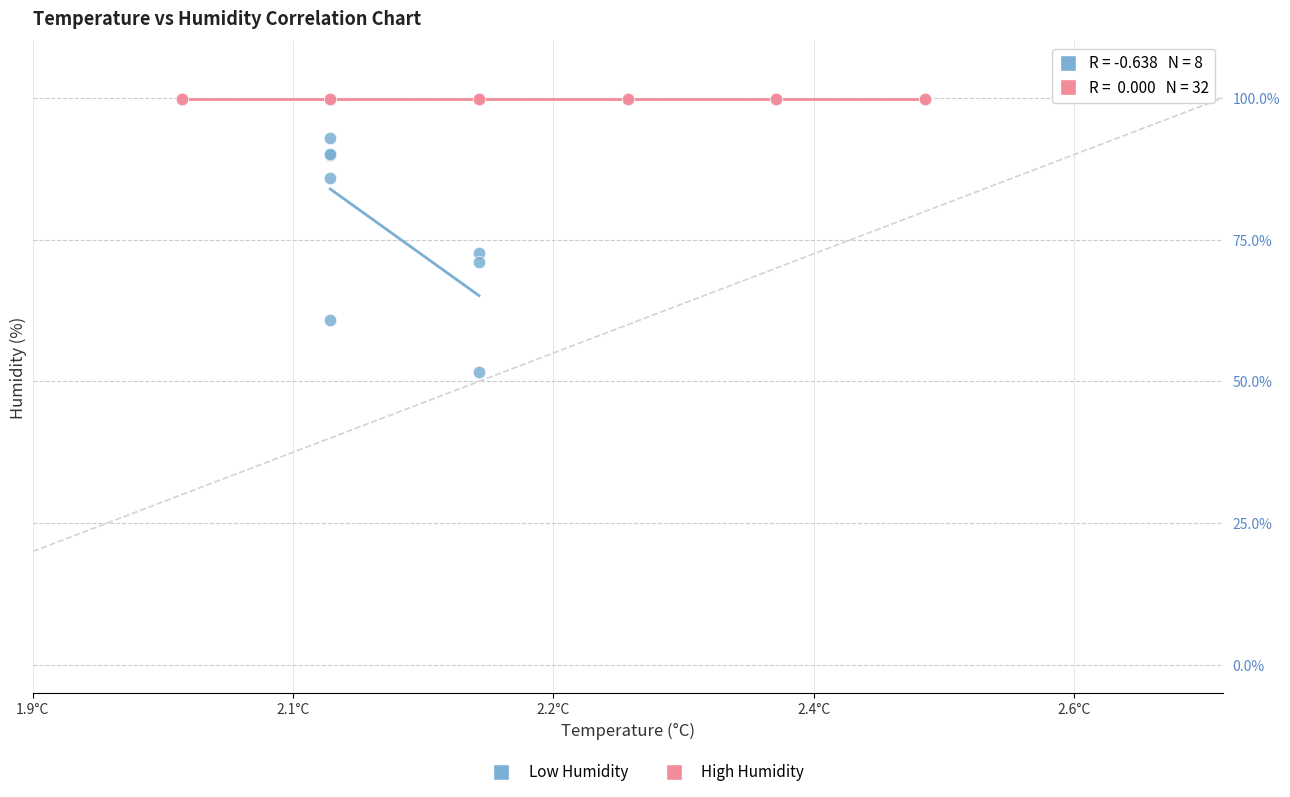

Which series contains the lowest Y value?

Low Humidity